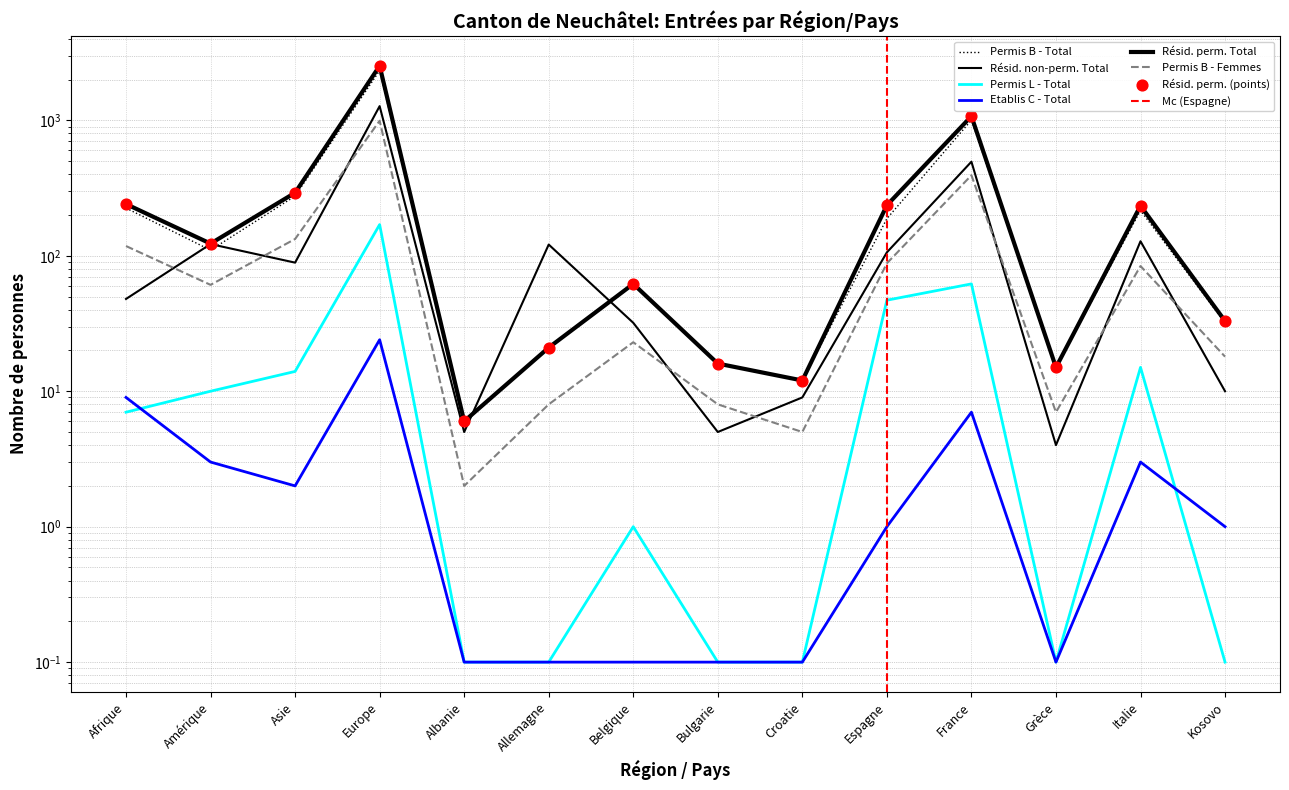

What is the total value across all series at Asie?

806.0